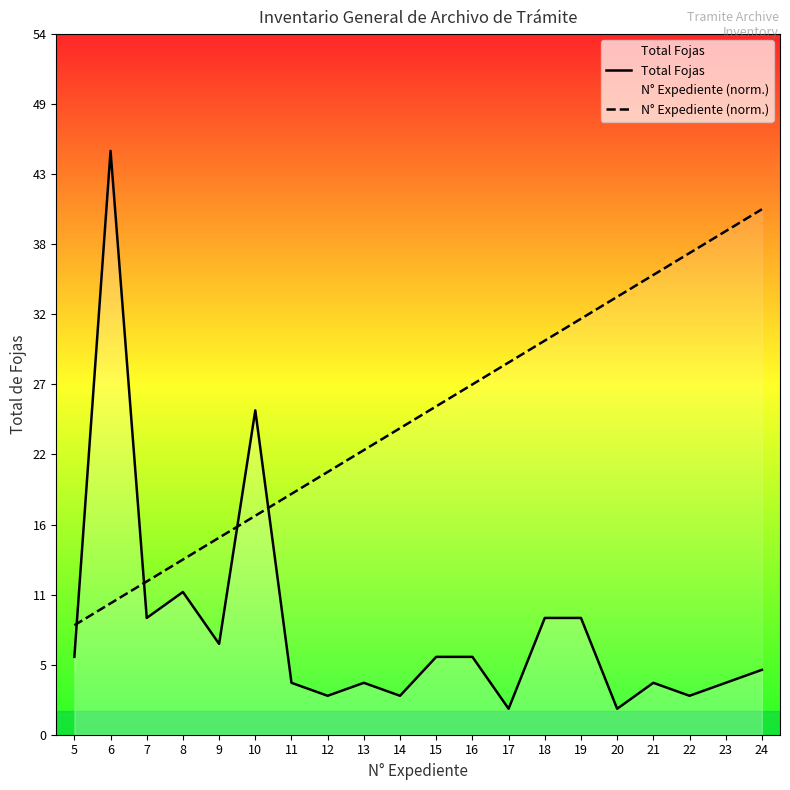

True or false: N° Expediente (norm.) and Total Fojas intersect in this chart.

True